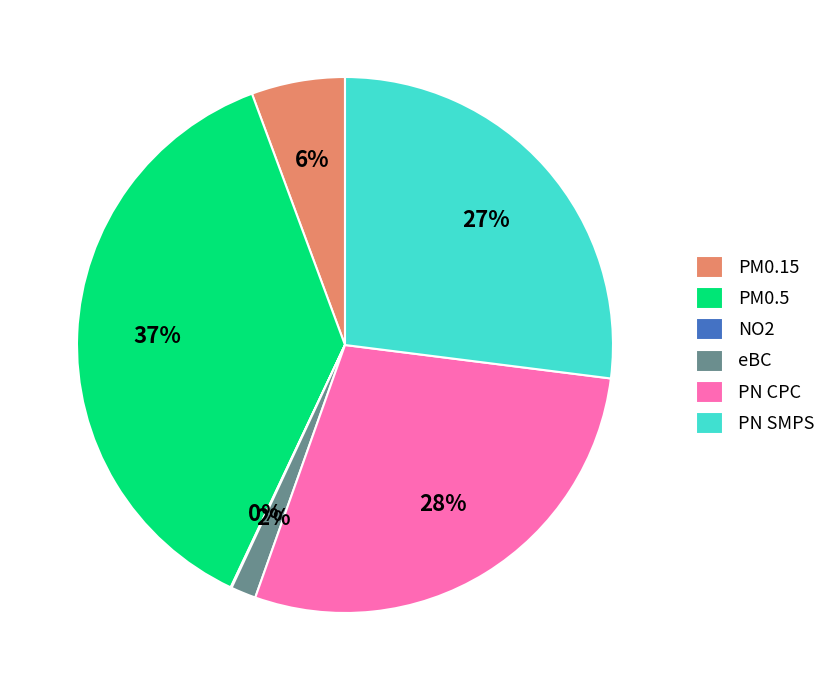

Between PM0.15 and PN CPC, which is larger?

PN CPC